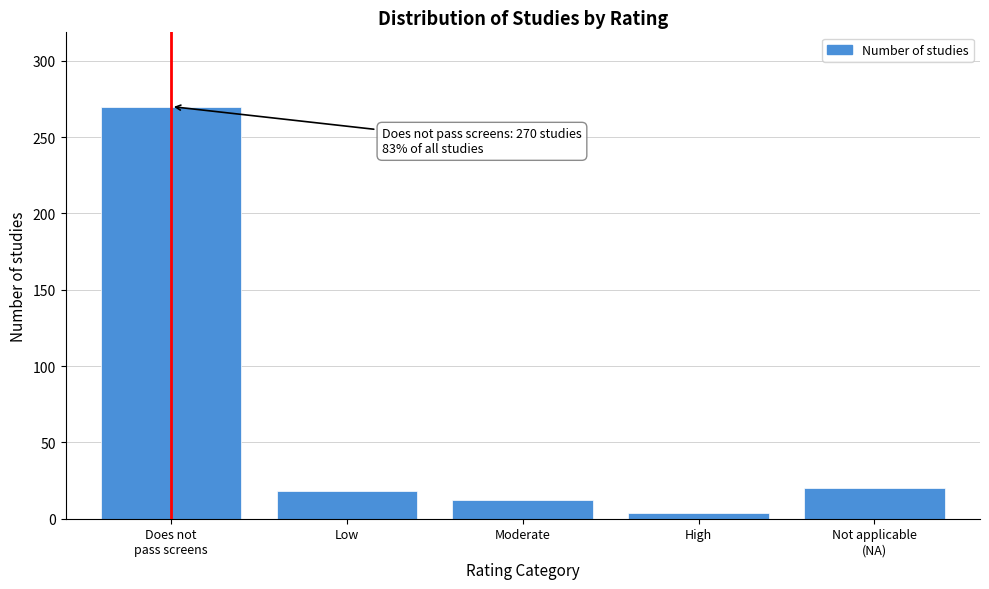

Reading right to left, list all the values displayed in this chart.

20	4	12	18	270